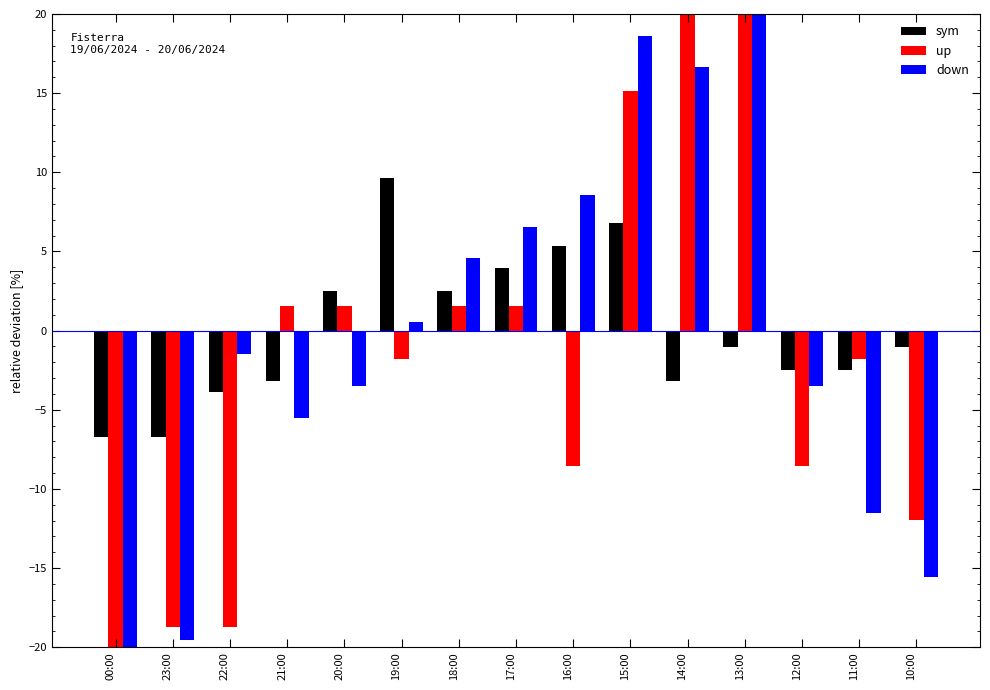

How many bars are there in total?

45